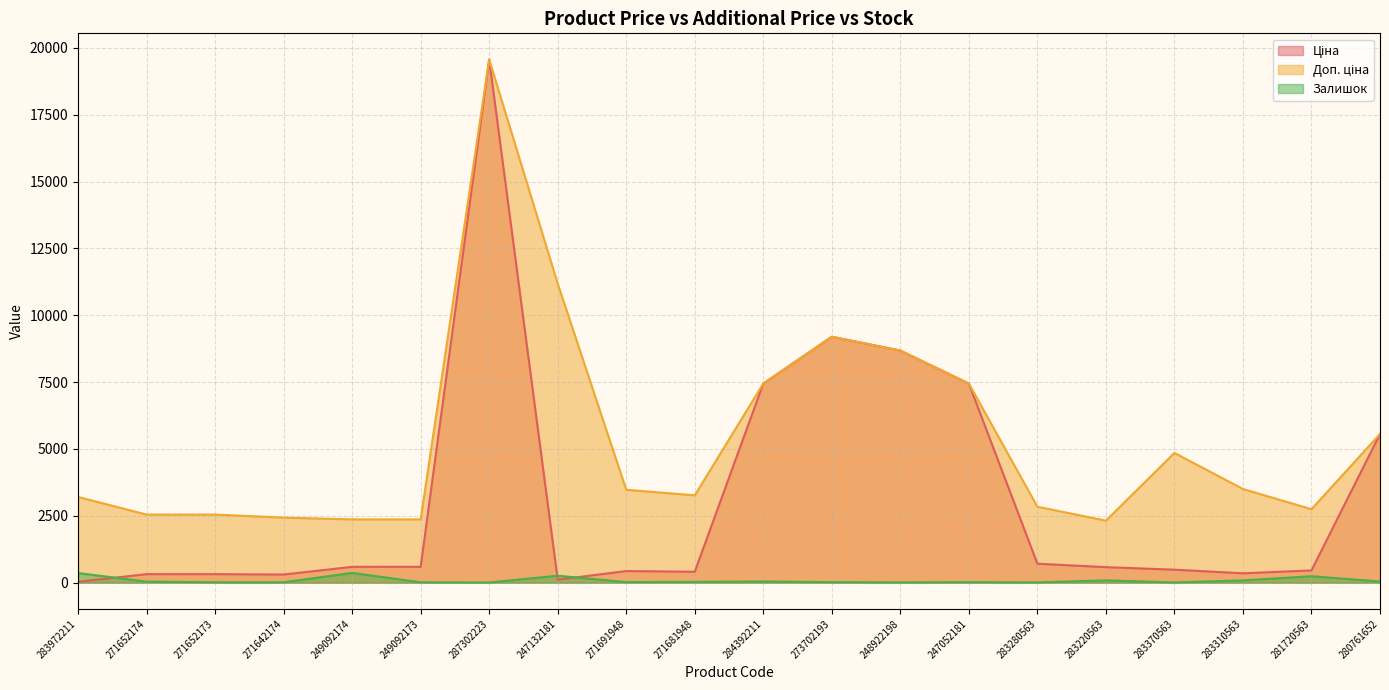

Count the number of categories in the chart.

20